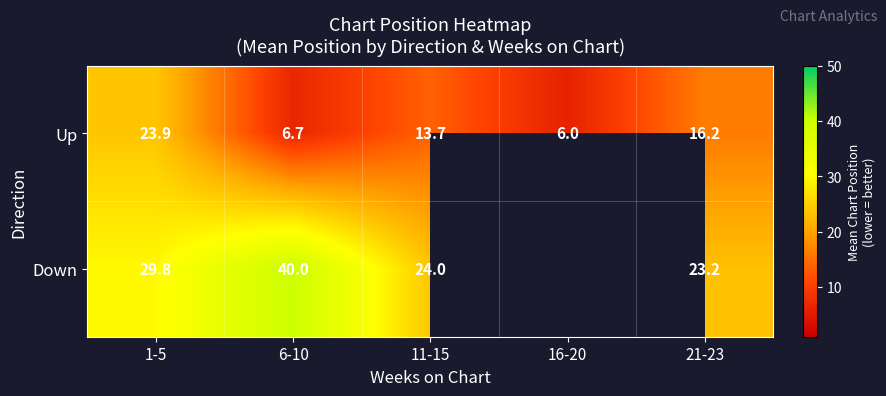

What is the maximum value for Up?

23.9